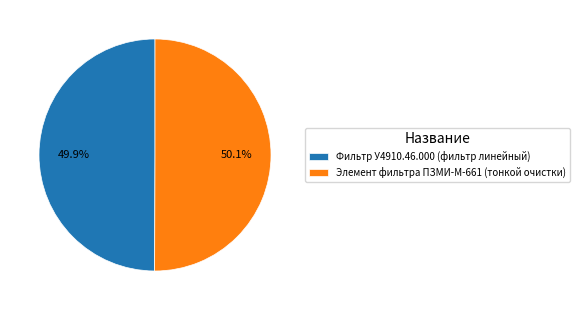

Approximately how many times larger is the value at Элемент фильтра ПЗМИ-М-661 (тонкой очистки) compared to Фильтр У4910.46.000 (фильтр линейный)?

1.0